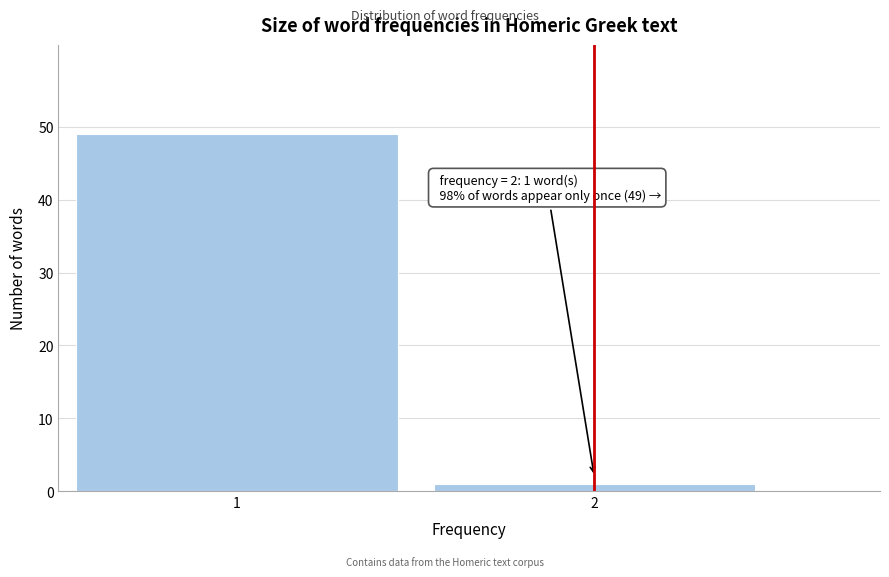

Reading left to right, list all the values displayed in this chart.

1=49	2=1